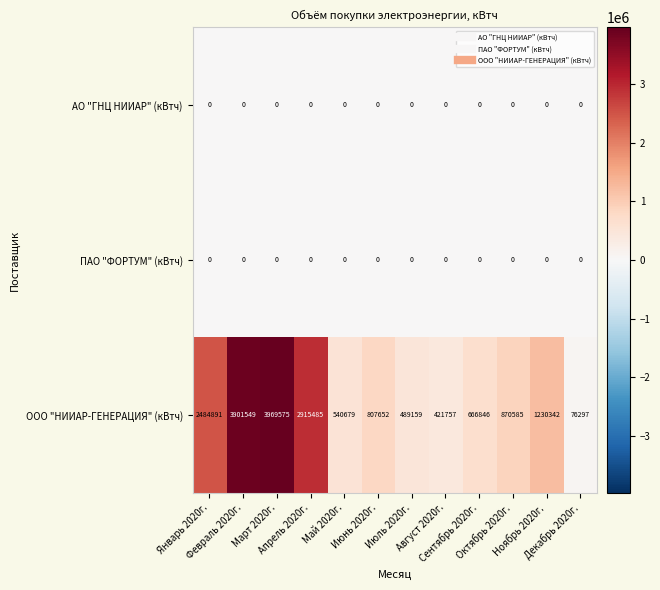

What is the difference between the highest and lowest values at Декабрь 2020г.?

76297